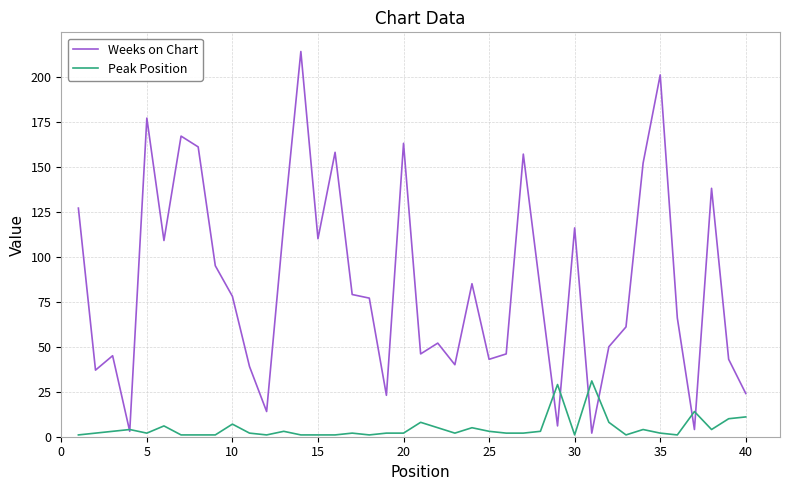

What is the maximum value for Peak Position?

31